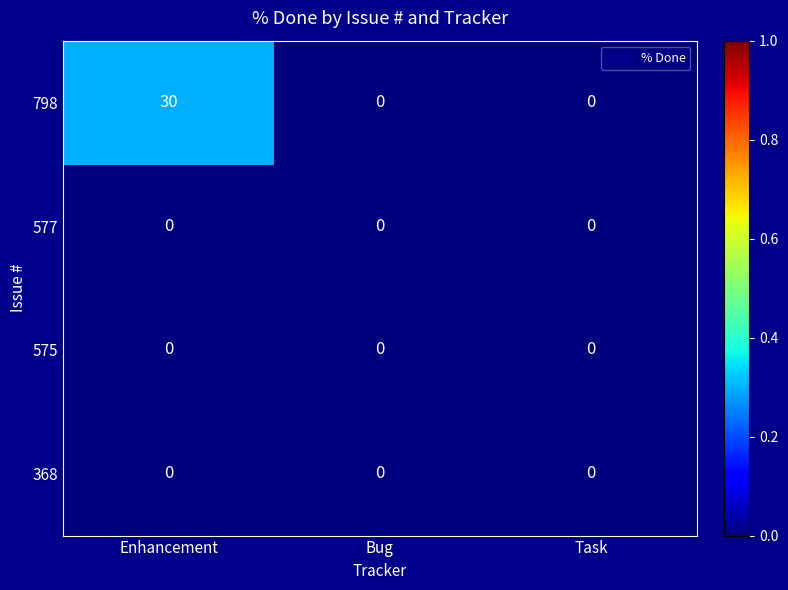

The 368 series shows 0 at Enhancement. True or false?

True